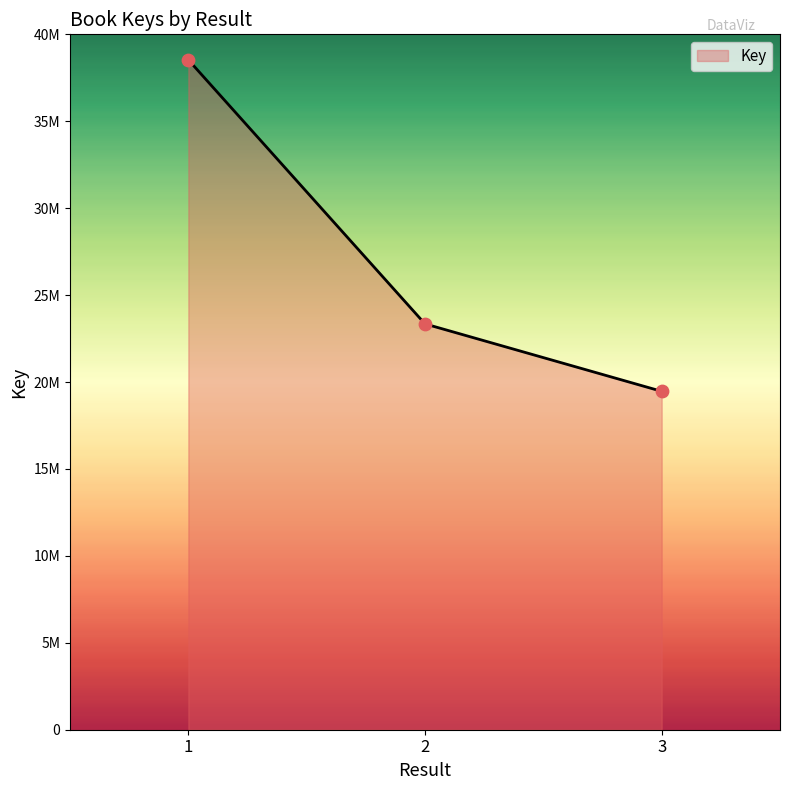

Which has a higher value, 2 or 1?

1